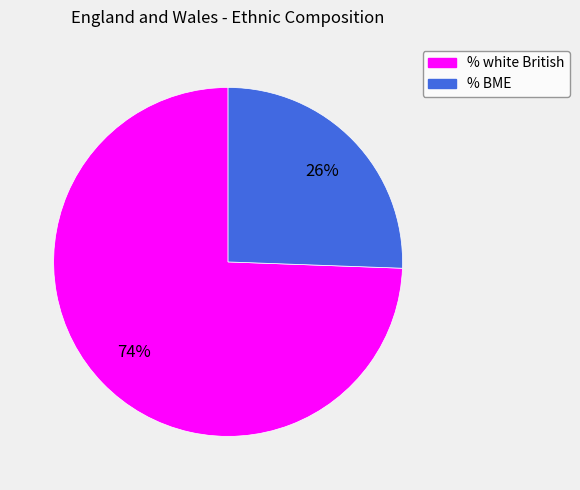

Do % white British and % BME together represent more than half of the pie?

Yes